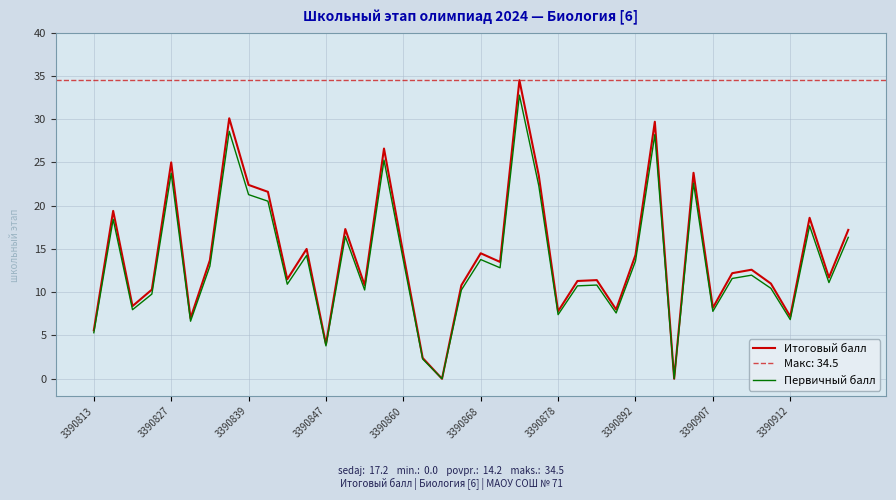

How many lines are shown in the chart?

2